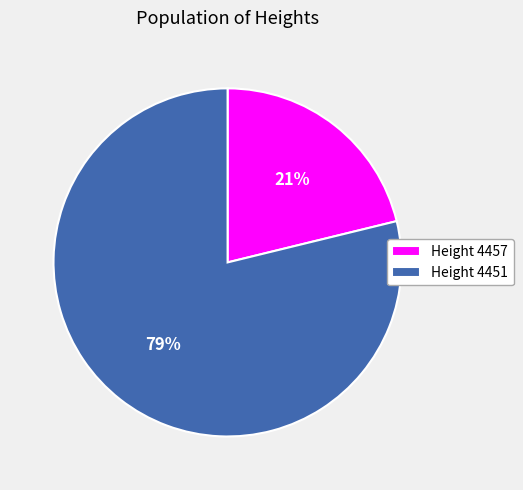

Which slice represents more than half of the pie?

Height 4451